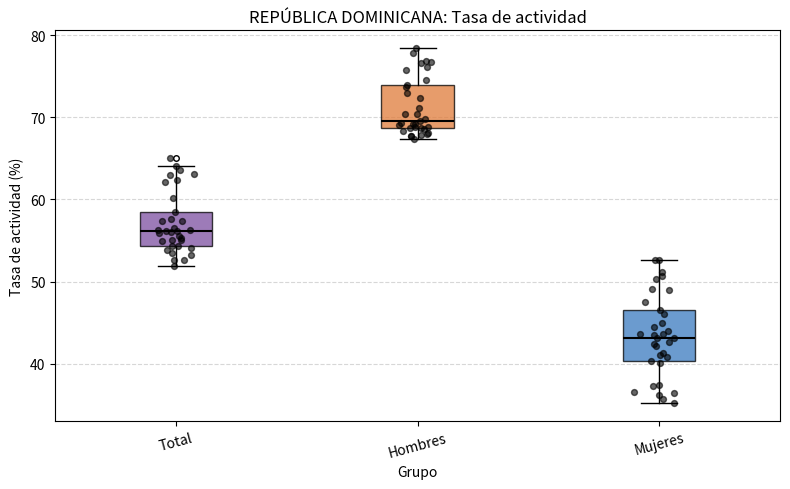

Which box's median line is the highest?

Hombres